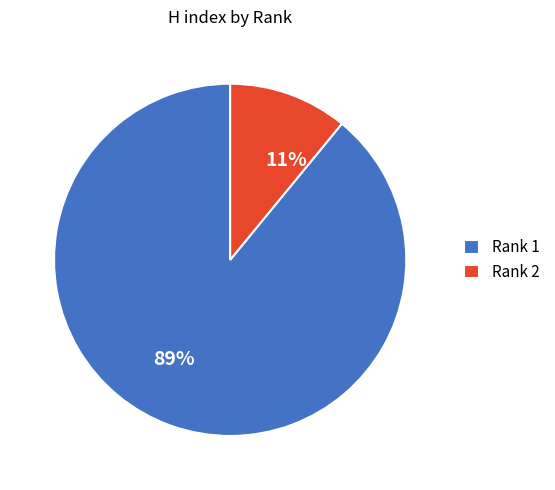

To the nearest percent, what is the average slice percentage?

50%